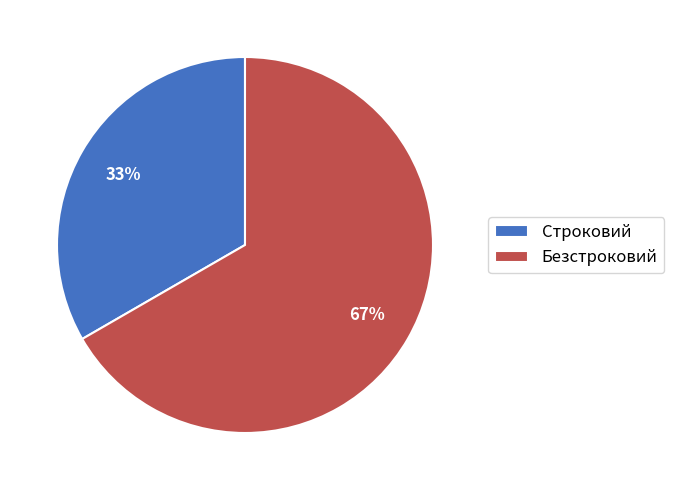

Rank the categories by value from lowest to highest.

Строковий, Безстроковий